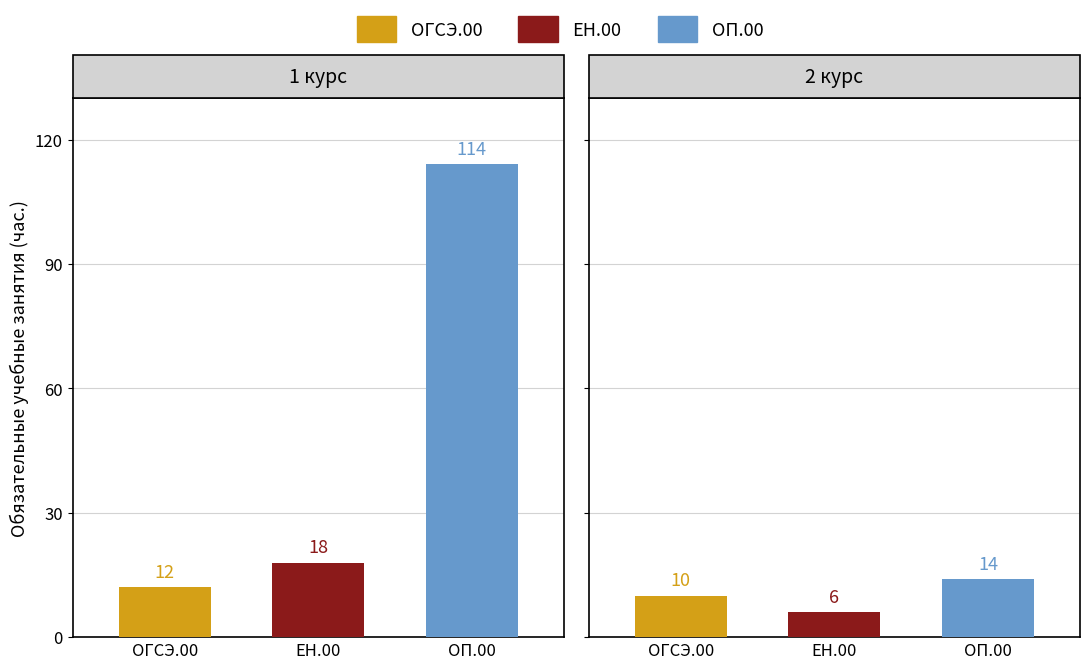

Is the value of ОГСЭ.00 at 1 курс greater than the value of ЕН.00 at 1 курс?

No